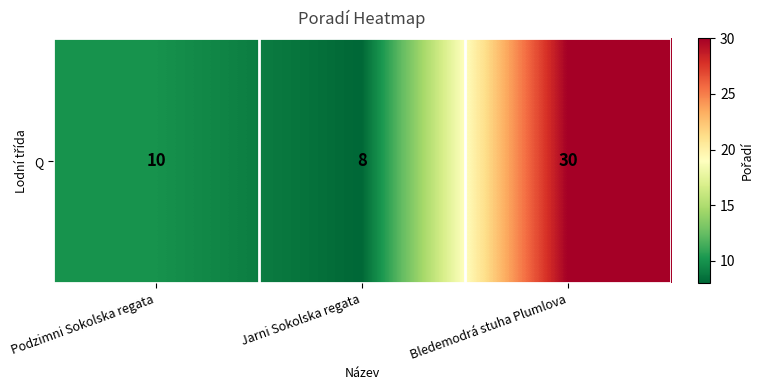

Count the number of categories in the chart.

3